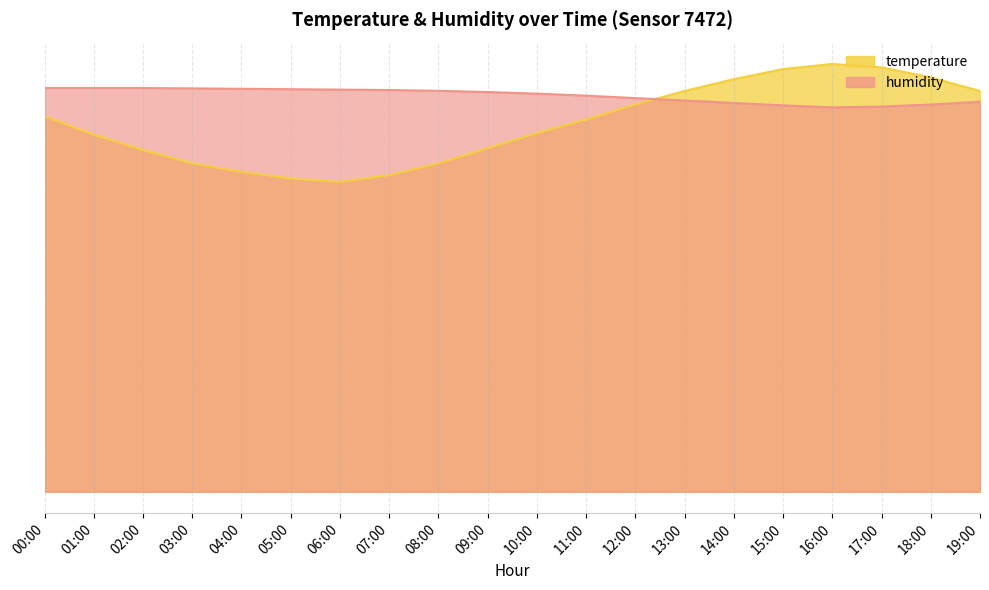

The value of humidity at 07:00 is 23.9. True or false?

True